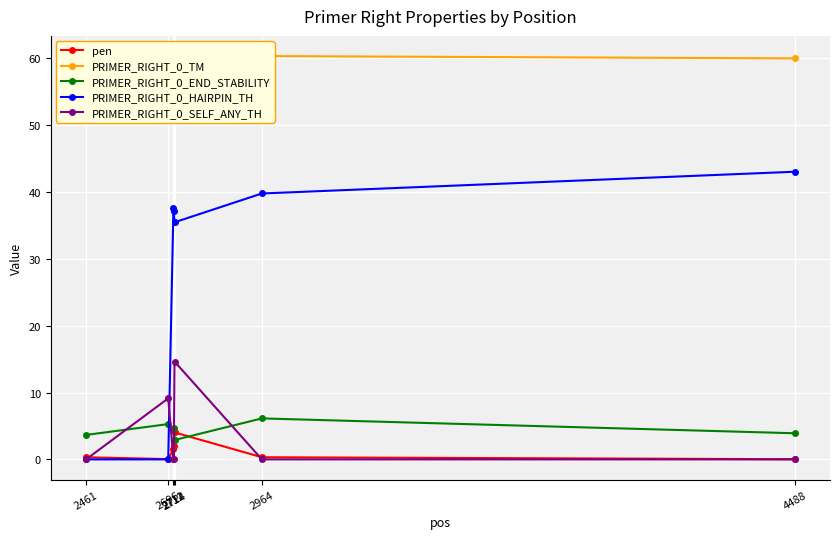

Where is the first local maximum for PRIMER_RIGHT_0_SELF_ANY_TH?

2696